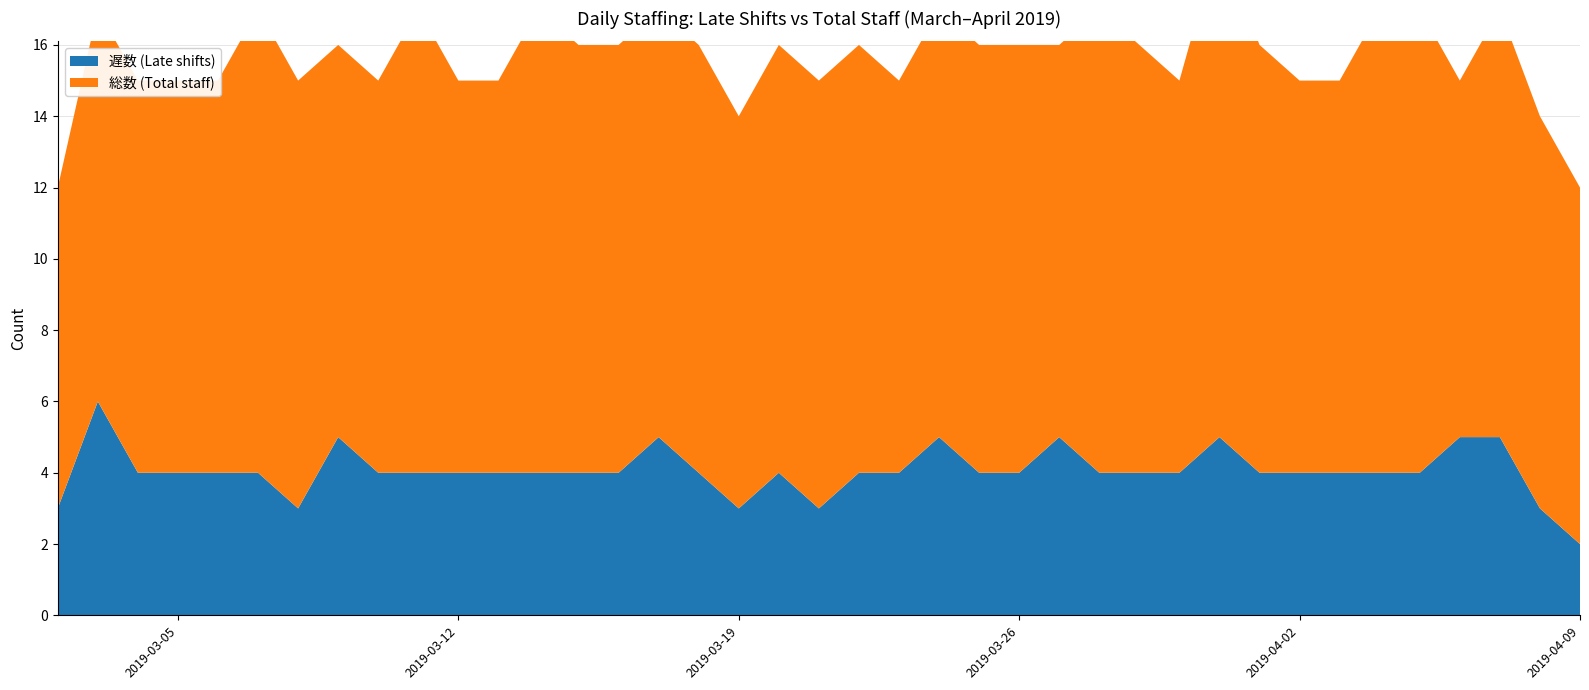

Reading left to right, list all the values displayed in this chart.

遅数 (Late shifts): 3	6	4	4	4	4	3	5	4	4	4	4	4	4	4	5	4	3	4	3	4	4	5	4	4	5	4	4	4	5	4	4	4	4	4	5	5	3	2
総数 (Total staff): 9	11	11	11	11	13	12	11	11	13	11	11	13	12	12	12	12	11	12	12	12	11	12	12	12	11	13	12	11	14	12	11	11	13	13	10	12	11	10